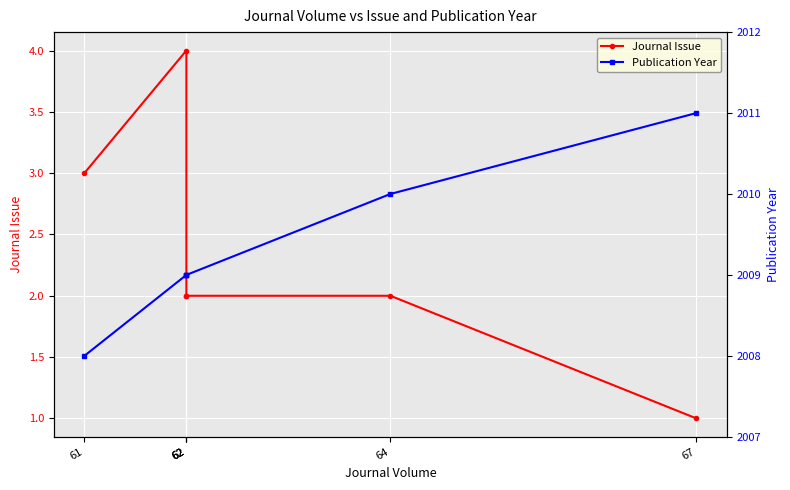

True or false: Journal Issue and Publication Year cross at least once.

False